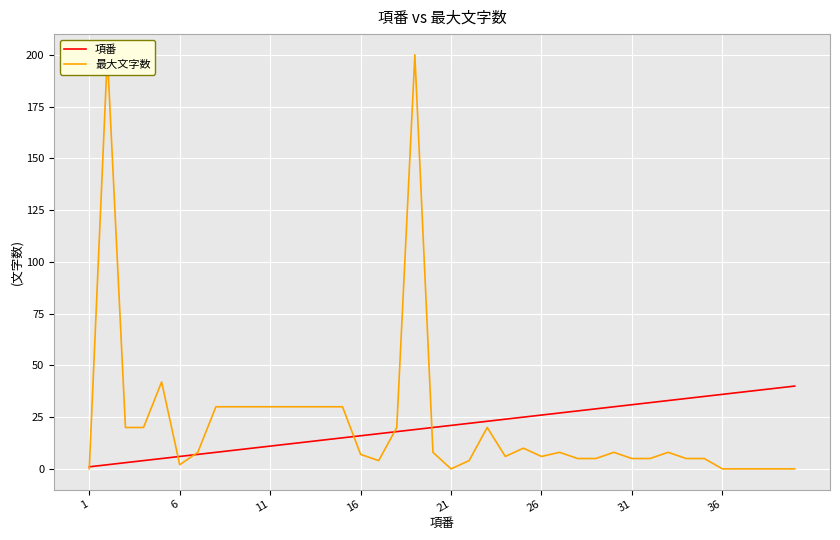

How many intersections are there between 最大文字数 and 項番?

6